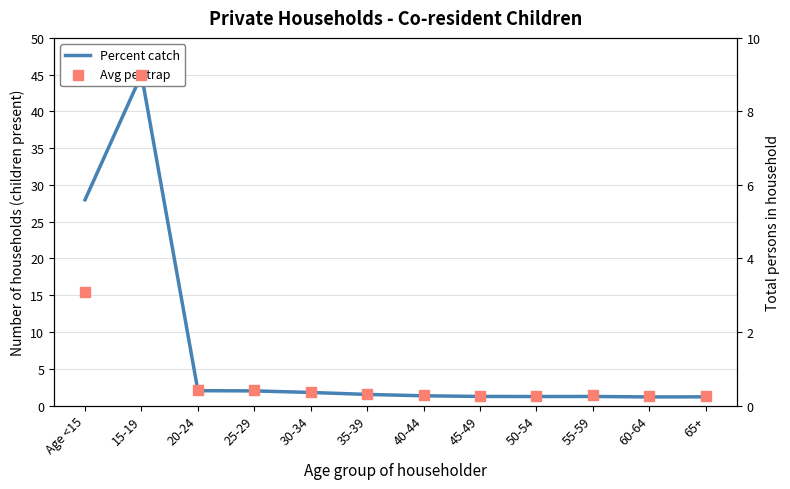

Which series has the widest spread of Y values?

Percent catch